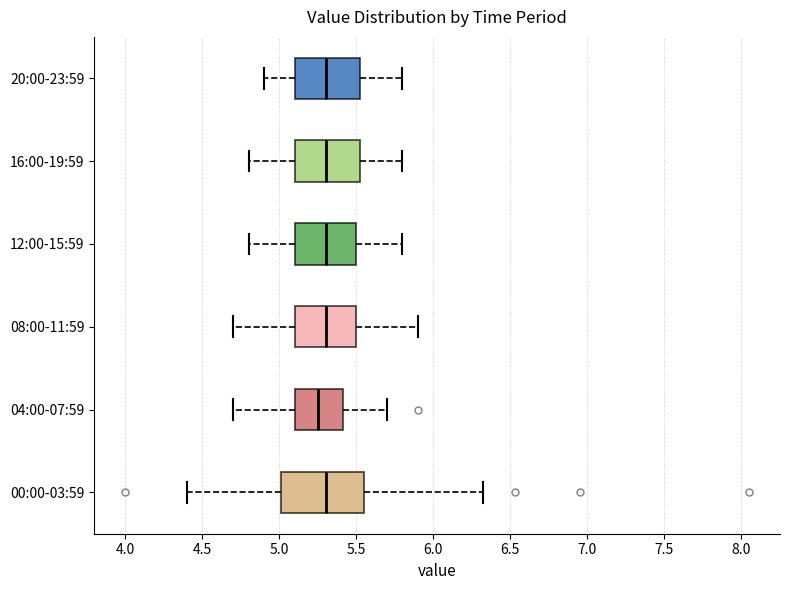

Reading bottom to top, transcribe this box plot: for each box, give where its median line is, the range the box spans, and where its two whiskers end, as read against the x-axis. The values are not printed on the chart, so give them approximately, as read against the axis.

00:00-03:59: median 5.30, box 5.00 to 5.55, whiskers 4.40 to 6.30
04:00-07:59: median 5.25, box 5.10 to 5.40, whiskers 4.70 to 5.70
08:00-11:59: median 5.30, box 5.10 to 5.50, whiskers 4.70 to 5.90
12:00-15:59: median 5.30, box 5.10 to 5.50, whiskers 4.80 to 5.80
16:00-19:59: median 5.30, box 5.10 to 5.55, whiskers 4.80 to 5.80
20:00-23:59: median 5.30, box 5.10 to 5.55, whiskers 4.90 to 5.80